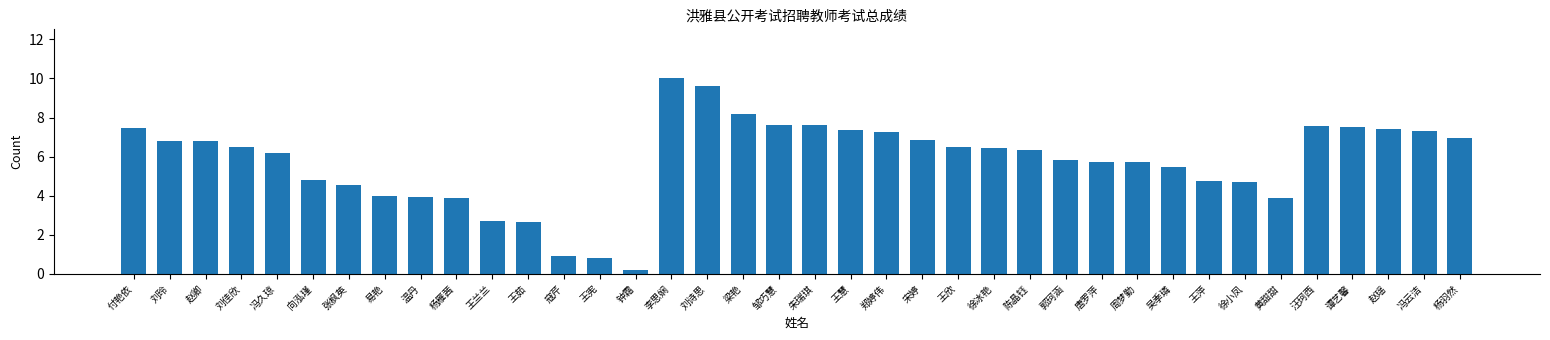

What is the label of the 33rd bar from the left?

黄甜甜